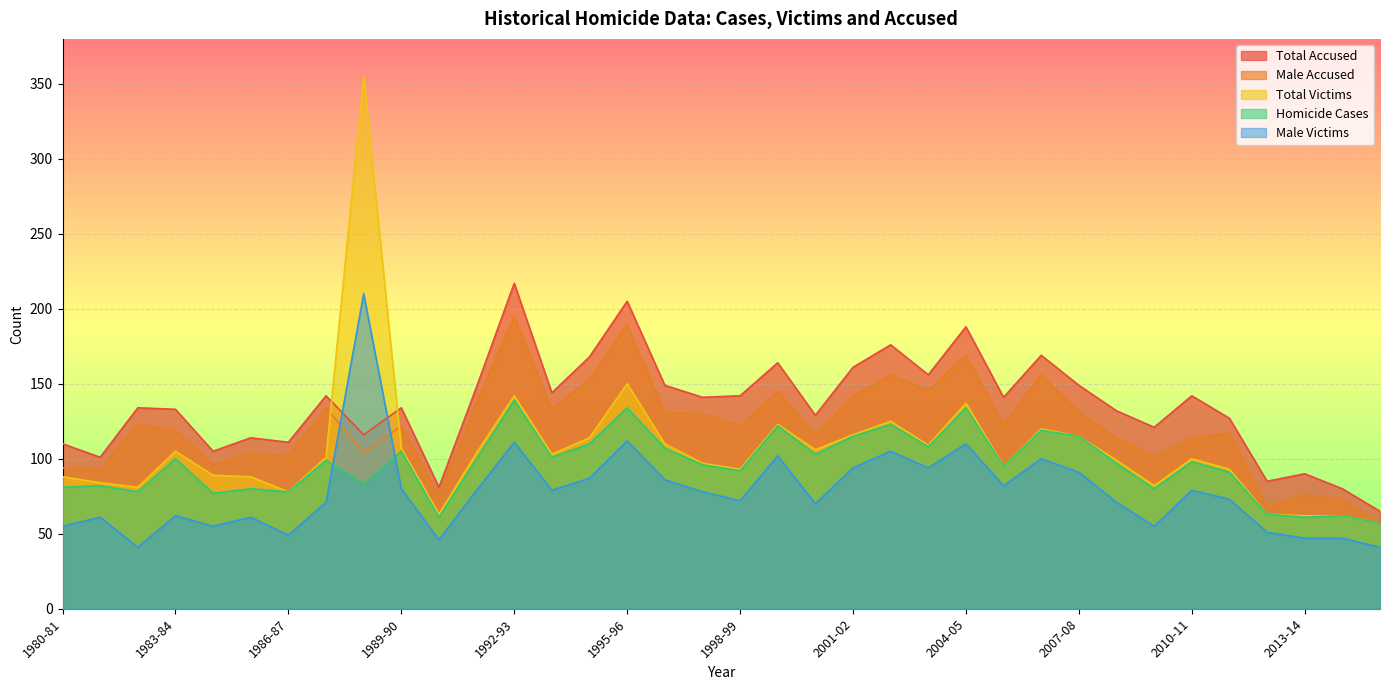

Which category has the lowest value in the Total Accused series?

2015-16